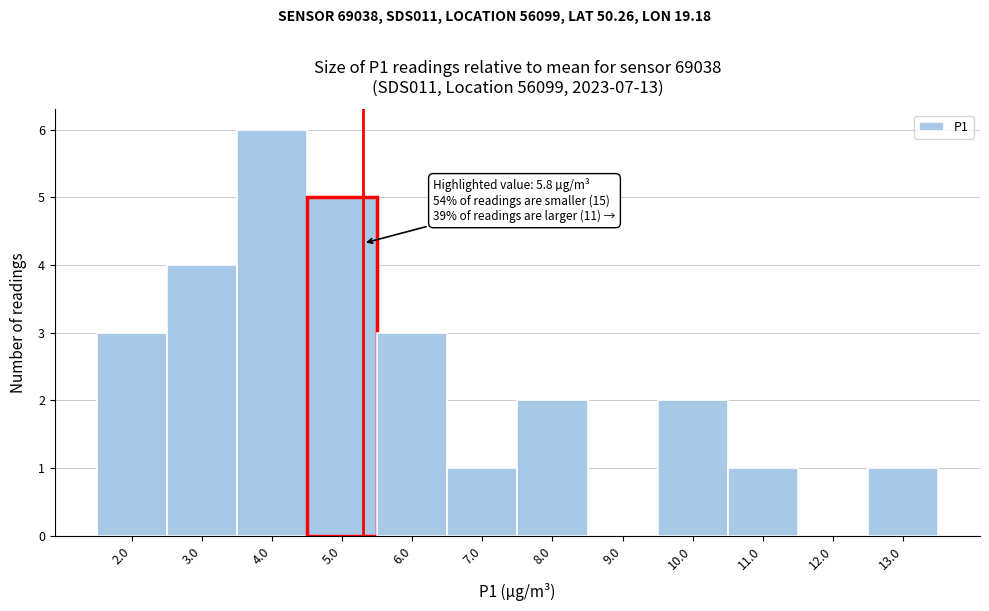

Reading right to left, list all the values displayed in this chart.

13.0=1	12.0=0	11.0=1	10.0=2	9.0=0	8.0=2	7.0=1	6.0=3	5.0=5	4.0=6	3.0=4	2.0=3